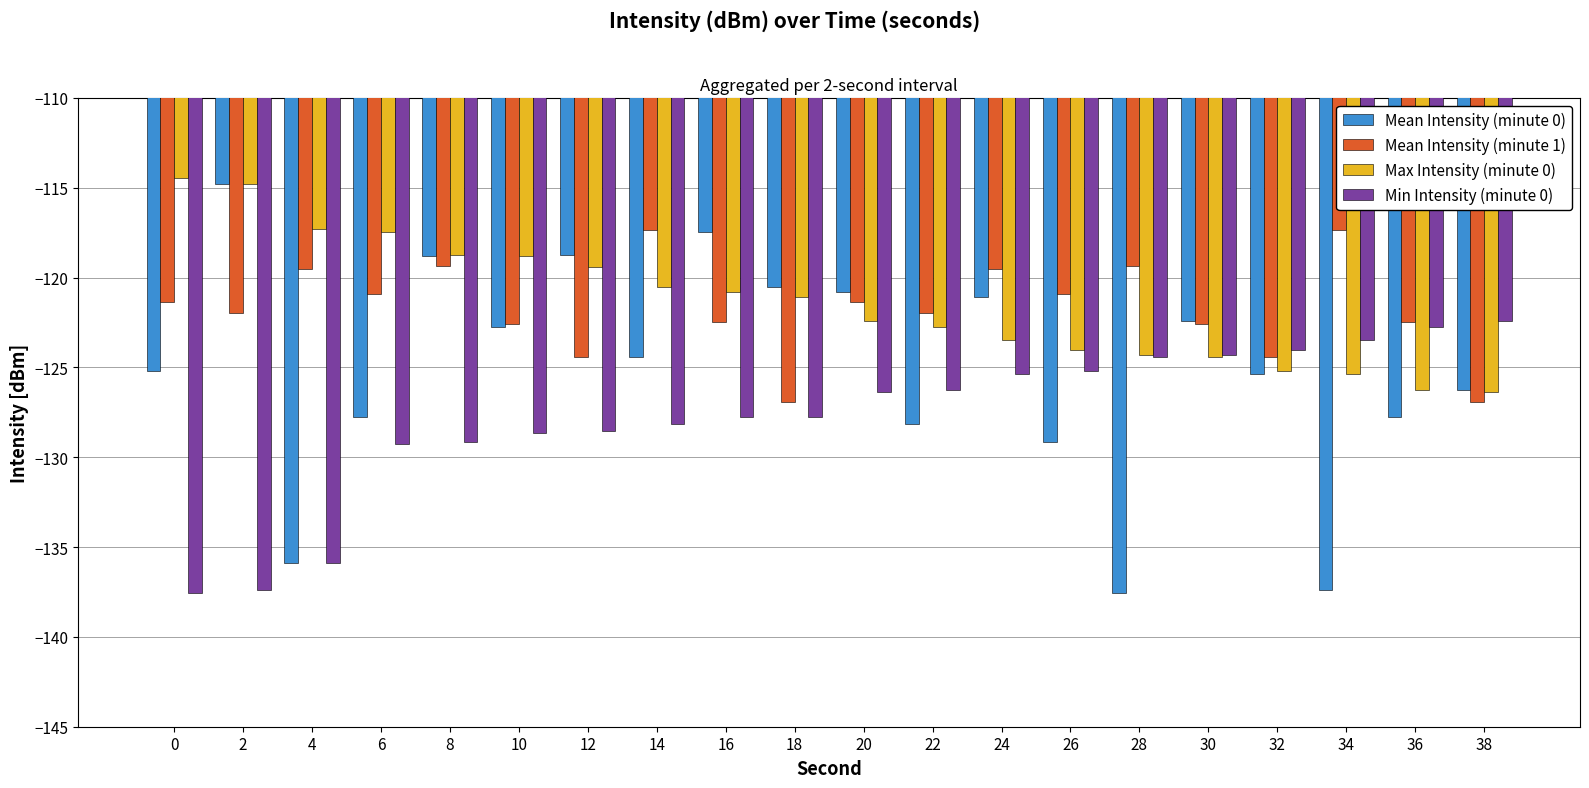

What is the spread (max minus min) of values at 0?

23.1